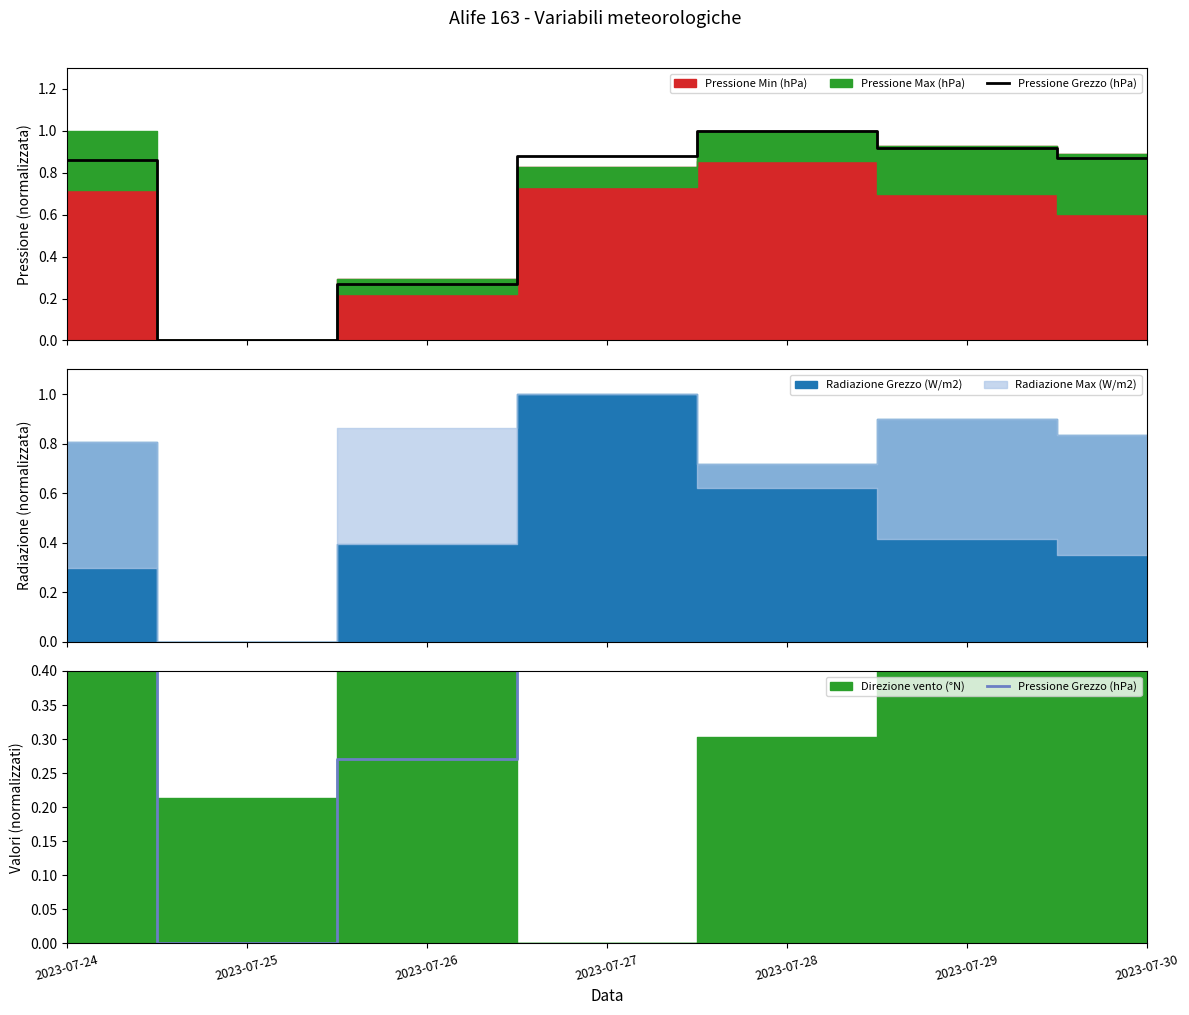

How many points are higher than both their immediate neighbors (excluding endpoints)?

1